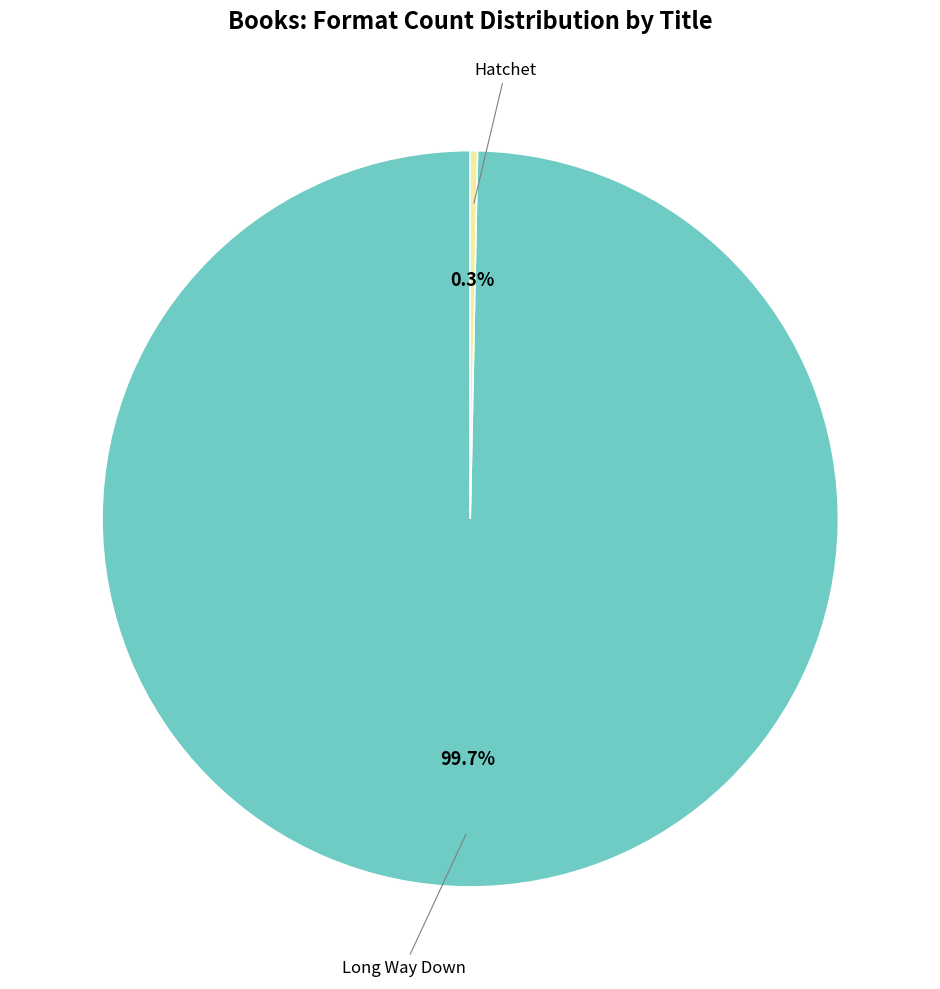

To the nearest percent, what percentage of the pie is Long Way Down?

100%